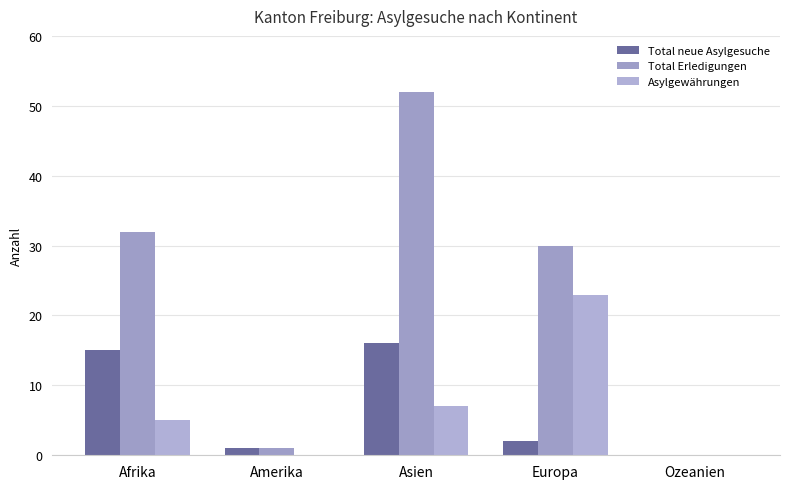

What position from the left is Ozeanien?

5